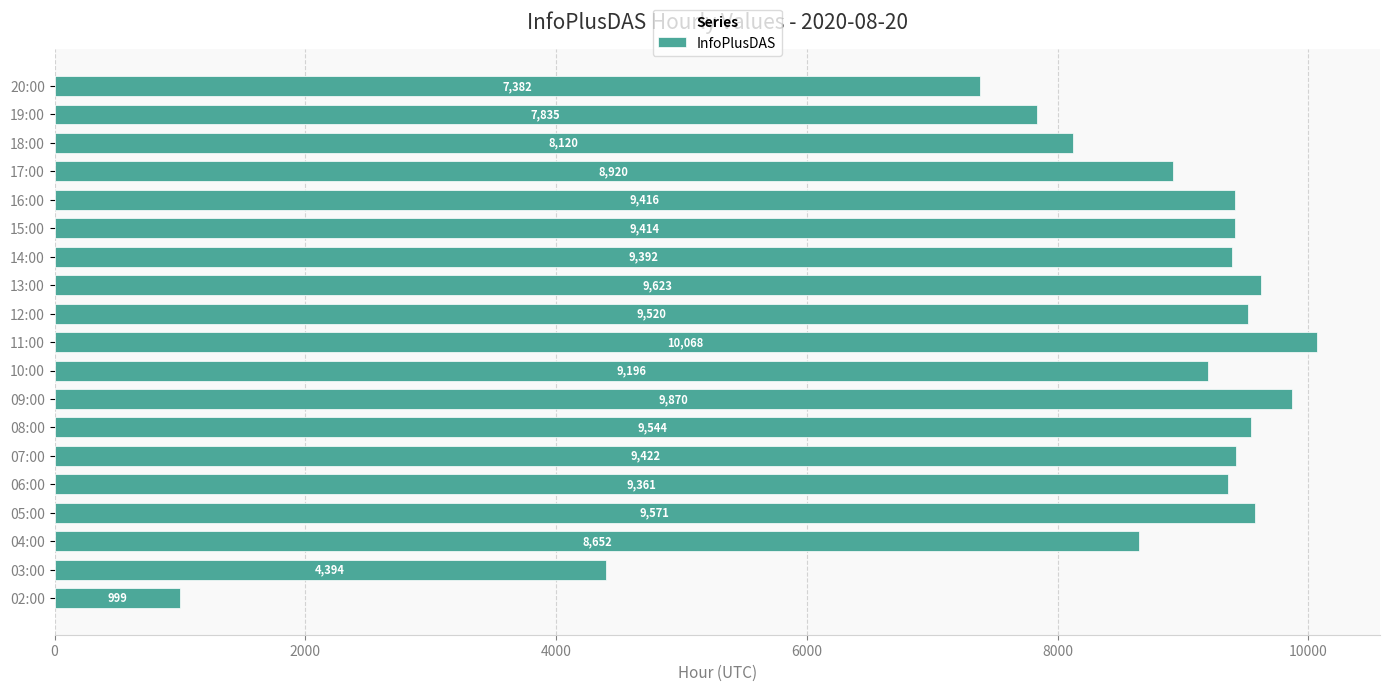

Read the value at 07:00.

9422